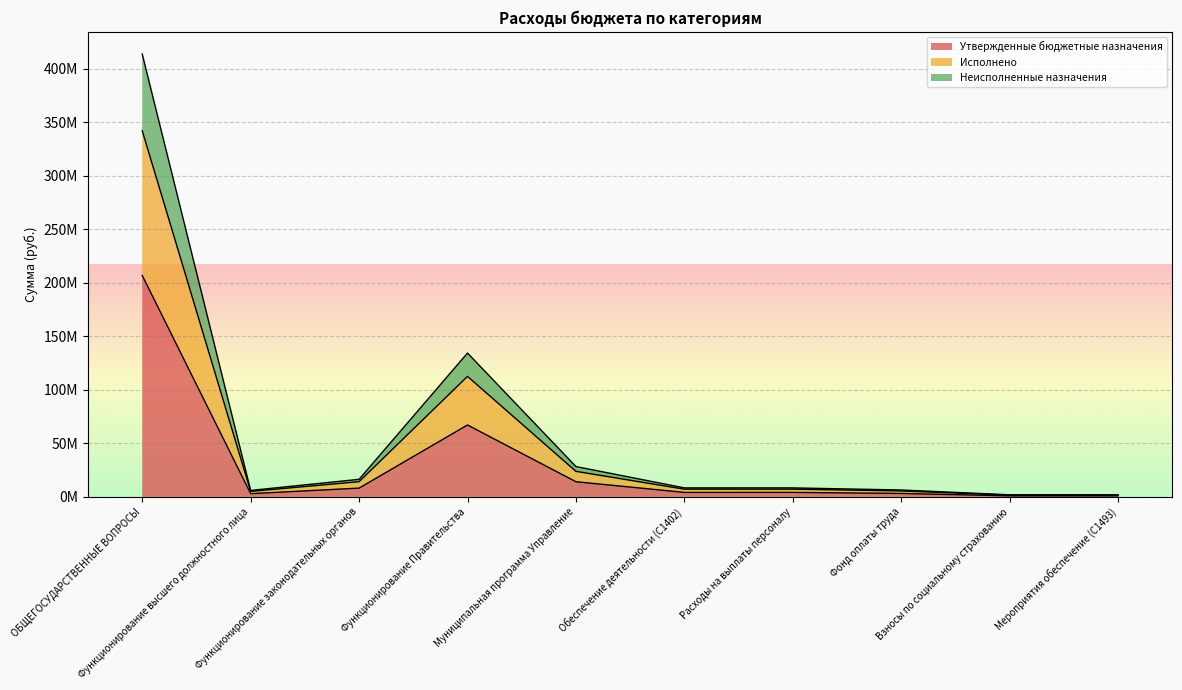

Rank the series at Взносы по социальному страхованию from lowest to highest value.

Утвержденные бюджетные назначения, Исполнено, Неисполненные назначения